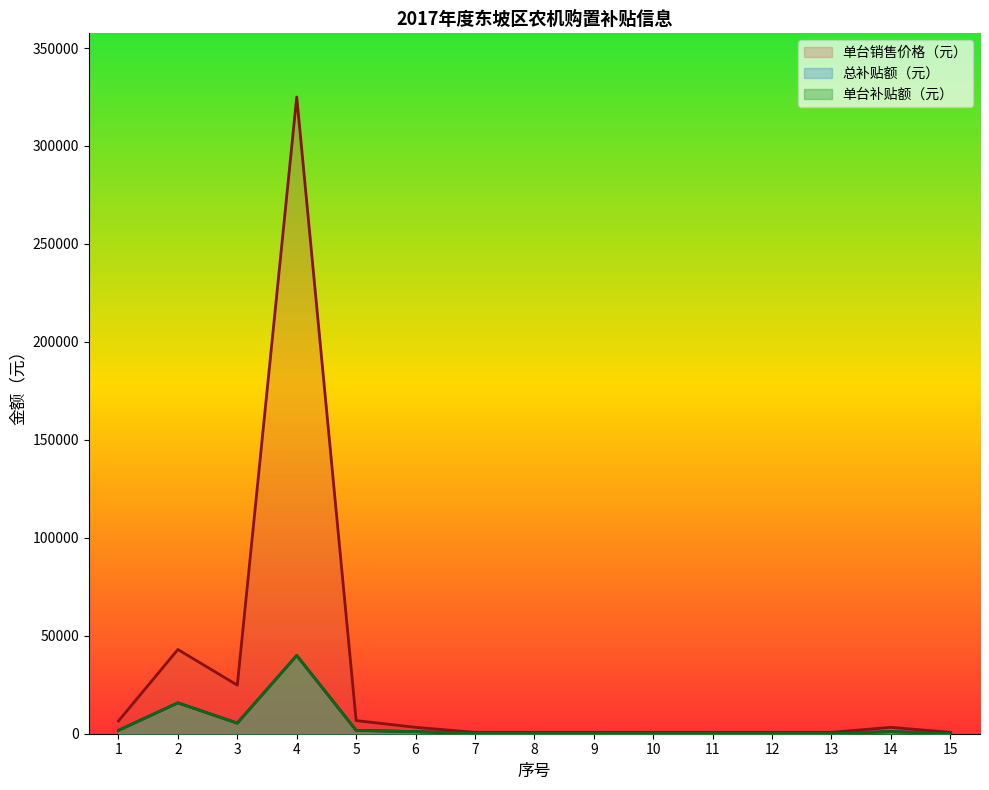

At which label does 总补贴额（元） reach its peak?

4